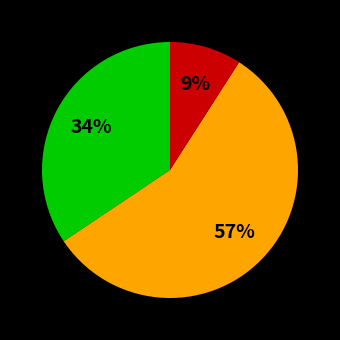

To the nearest percent, what is the average slice percentage?

33%